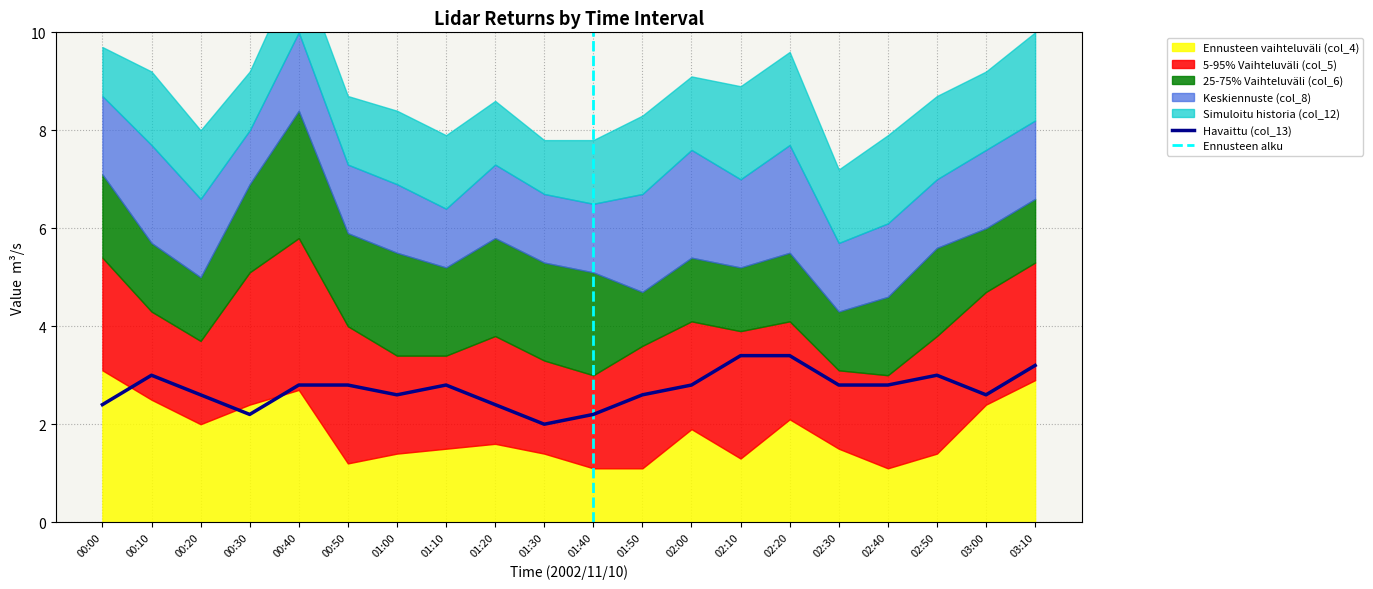

What is the label of the 6th point from the left?

00:50